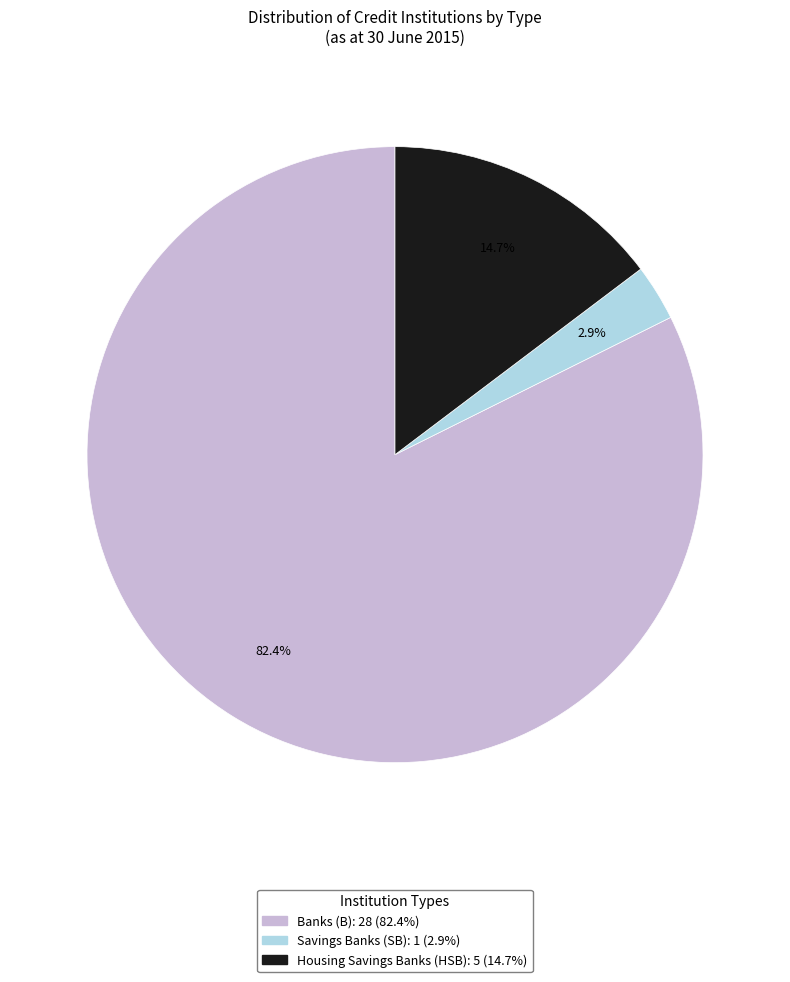

Is it true that Housing Savings Banks (HSB) is 15% of the pie?

True